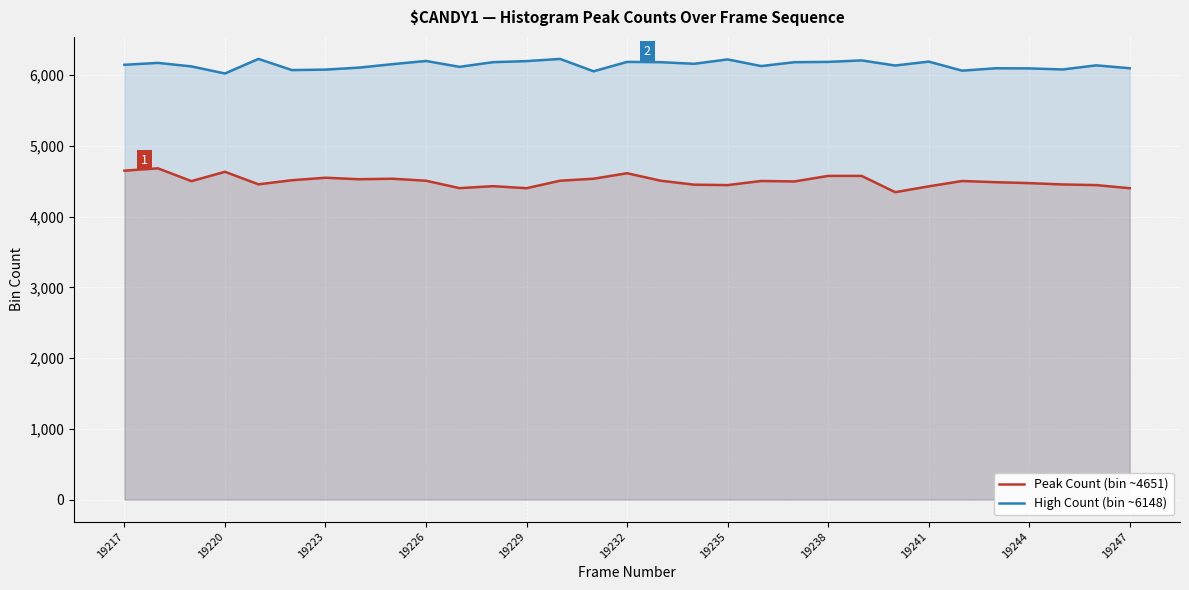

List the series in order of their overall mean, highest first.

High Count (bin ~6148), Peak Count (bin ~4651)